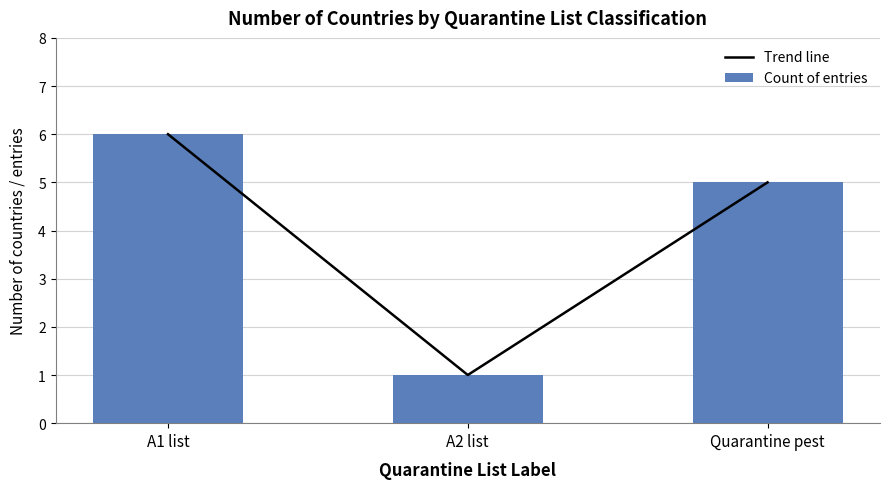

Between A2 list and Quarantine pest, which series saw the biggest shift?

Trend line